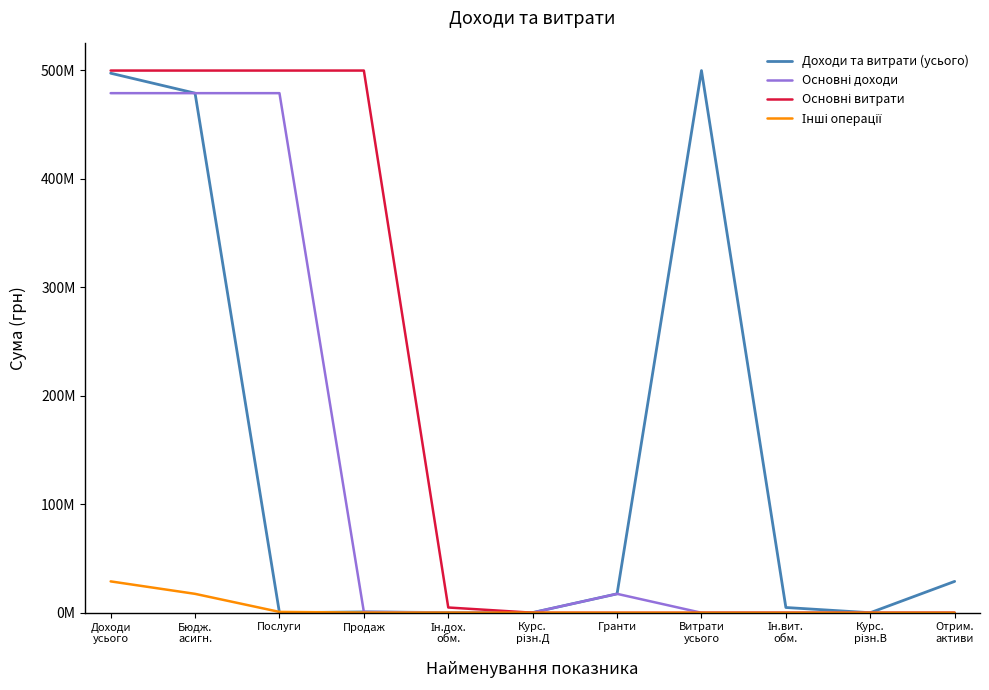

Reading left to right, list all the values displayed in this chart.

Доходи та витрати (усього): Доходи
усього=497221454	Бюдж.
асигн.=478836739	Послуги=0	Продаж=784810	Ін.дох.
обм.=168453	Курс.
різн.Д=167315	Гранти=17431452	Витрати
усього=499667601	Ін.вит.
обм.=4849956	Курс.
різн.В=45051	Отрим.
активи=28914622
Основні доходи: Доходи
усього=478836739	Бюдж.
асигн.=478836739	Послуги=478836739	Продаж=784810	Ін.дох.
обм.=168453	Курс.
різн.Д=167315	Гранти=17431452	Витрати
усього=0	Ін.вит.
обм.=0	Курс.
різн.В=0	Отрим.
активи=0
Основні витрати: Доходи
усього=499667601	Бюдж.
асигн.=499667601	Послуги=499667601	Продаж=499667601	Ін.дох.
обм.=4849956	Курс.
різн.Д=45051	Гранти=0	Витрати
усього=0	Ін.вит.
обм.=0	Курс.
різн.В=0	Отрим.
активи=0
Інші операції: Доходи
усього=28914622	Бюдж.
асигн.=17431452	Послуги=784810	Продаж=168453	Ін.дох.
обм.=167315	Курс.
різн.Д=45051	Гранти=0	Витрати
усього=0	Ін.вит.
обм.=0	Курс.
різн.В=0	Отрим.
активи=0